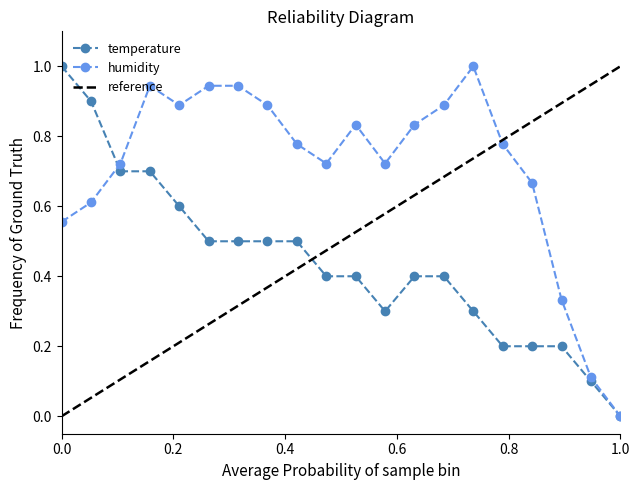

Reading left to right, what are all the values shown in this chart?

temperature: 1.0	0.9	0.7	0.7	0.6	0.5	0.5	0.5	0.5	0.4	0.4	0.3	0.4	0.4	0.3	0.2	0.2	0.2	0.1	0.0
humidity: 0.6	0.6	0.7	0.9	0.9	0.9	0.9	0.9	0.8	0.7	0.8	0.7	0.8	0.9	1.0	0.8	0.7	0.3	0.1	0.0